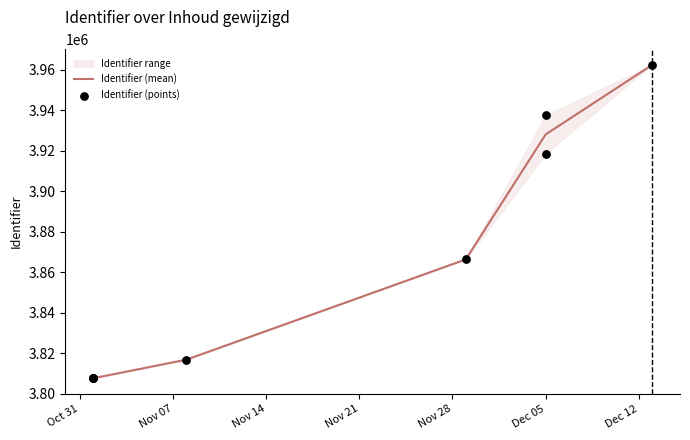

Approximately how many times larger is the value at 2017-12-13 compared to 2017-12-05?

1.0